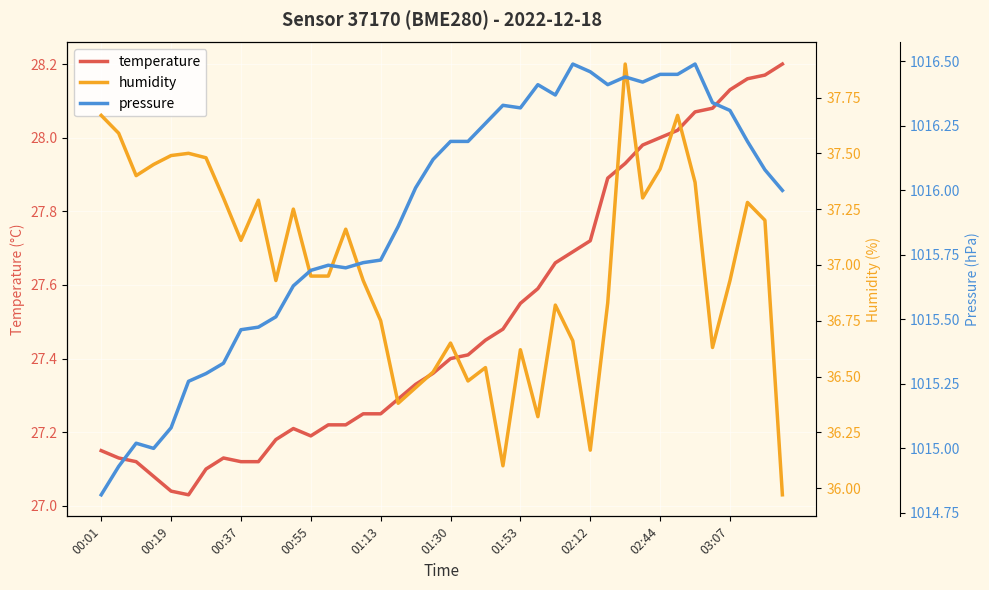

The temperature series shows 9.7 at 02:12. True or false?

False